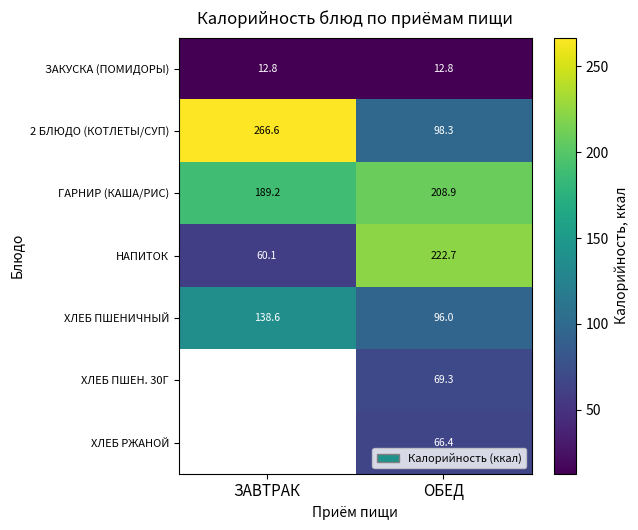

Is the value of ХЛЕБ РЖАНОЙ at ОБЕД greater than the value of ХЛЕБ ПШЕНИЧНЫЙ at ОБЕД?

No